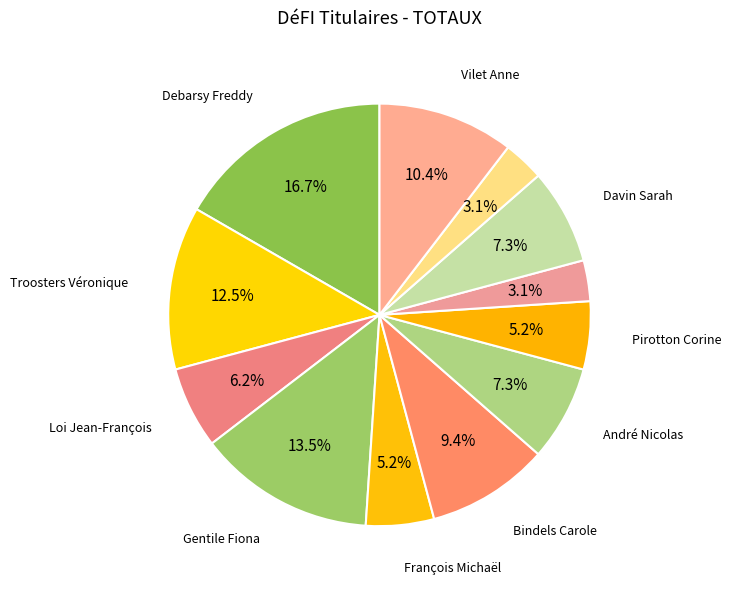

True or false: Maniscalco Salvatore accounts for 1% of the total.

False